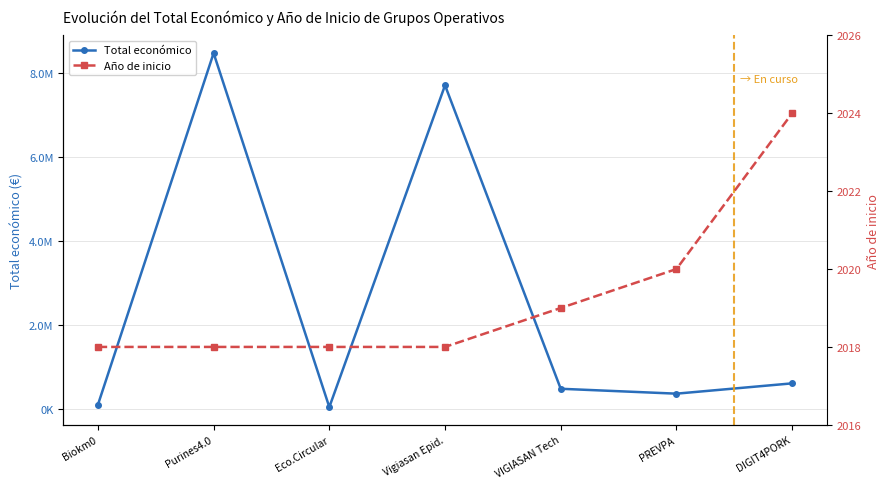

What is the total value across all series at PREVPA?

365444.6